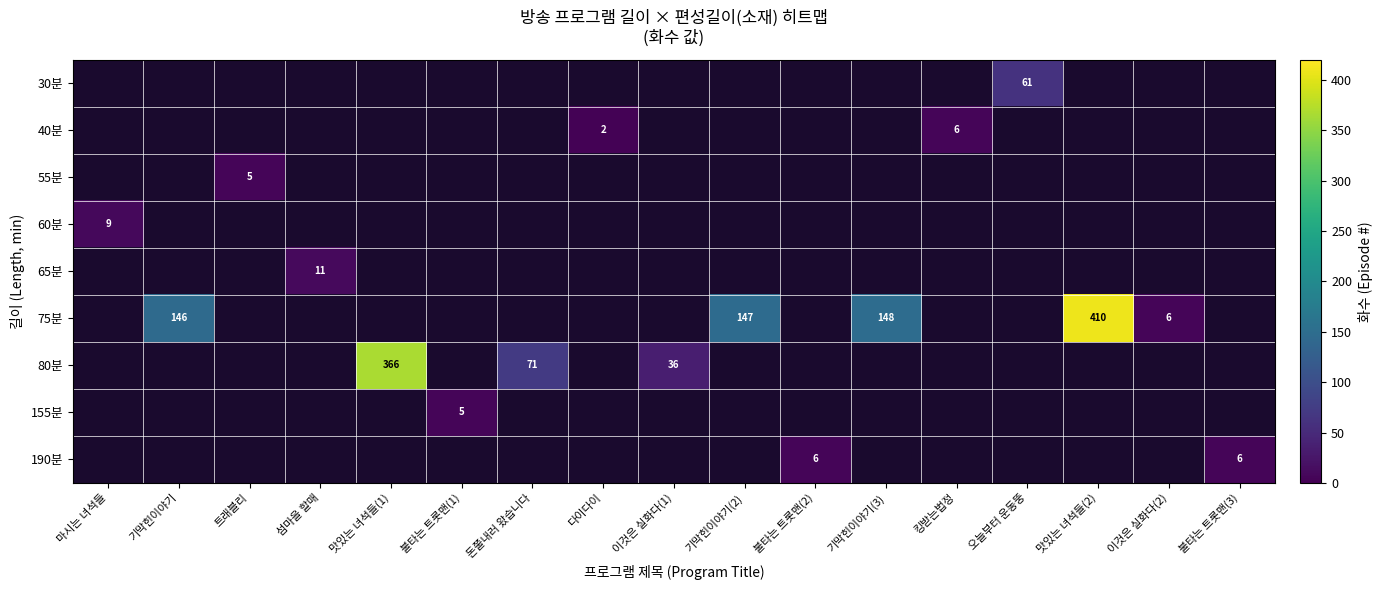

Rank the series at 다이다이 from lowest to highest value.

30분, 55분, 60분, 65분, 75분, 80분, 155분, 190분, 40분